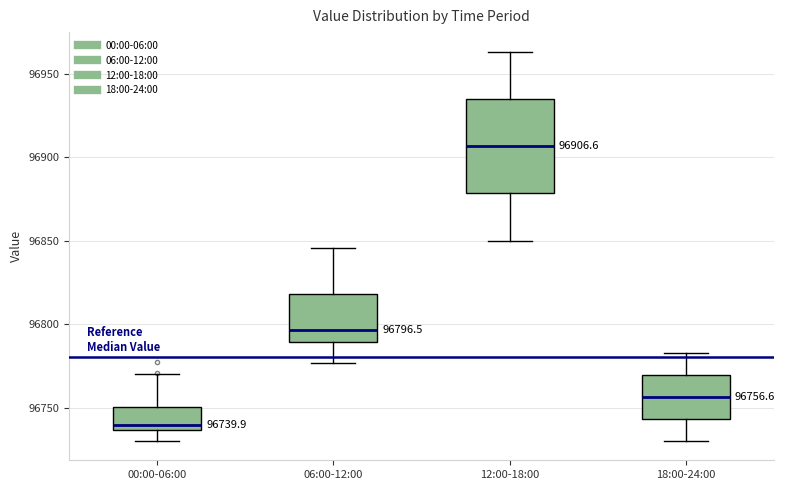

Which box's median line is the lowest?

00:00-06:00